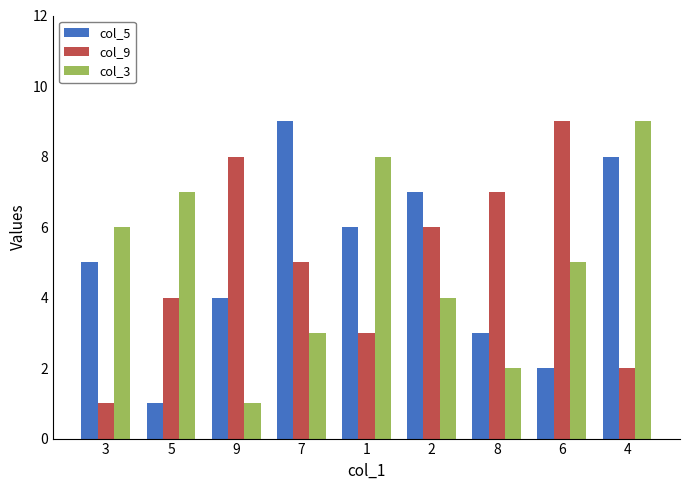

What is the maximum value shown in the chart?

9